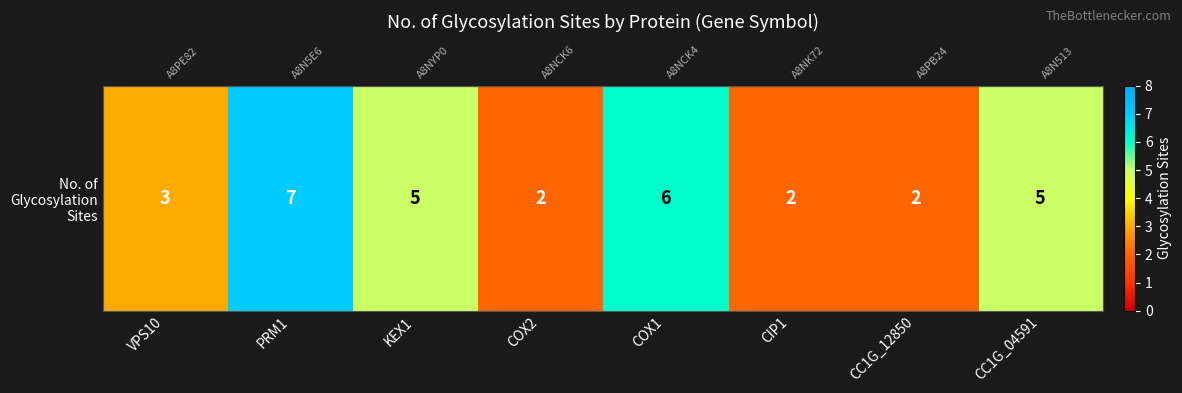

Reading left to right, transcribe all the data shown in this chart.

3	7	5	2	6	2	2	5